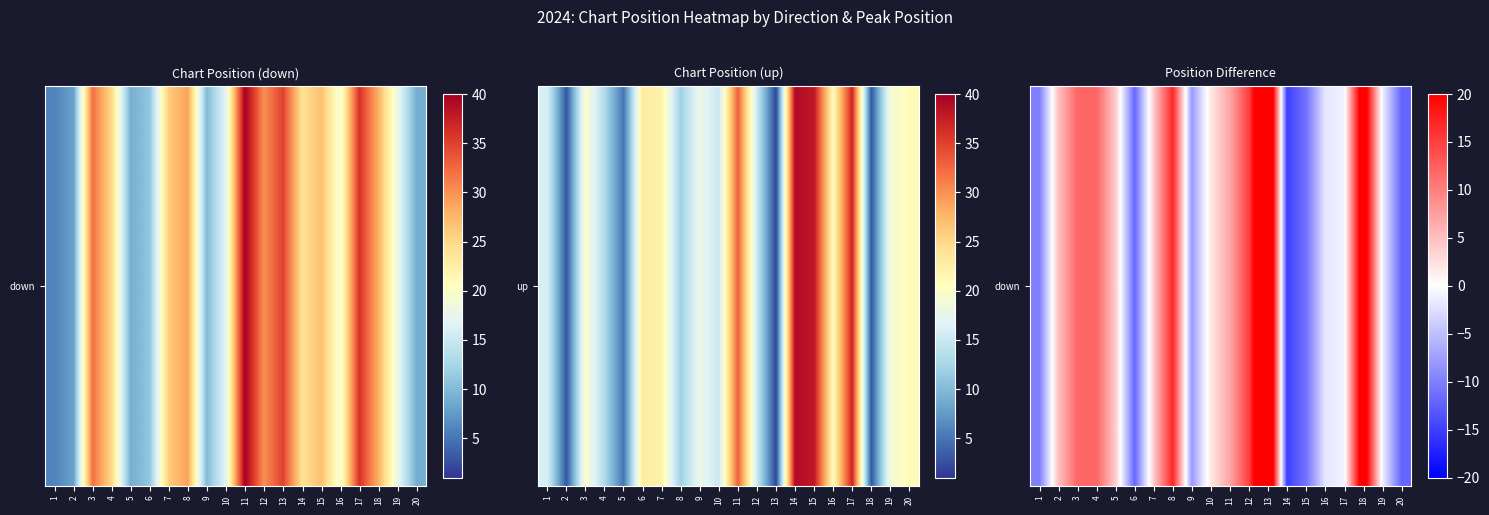

The chart shows a value of 17 at 8. True or false?

True